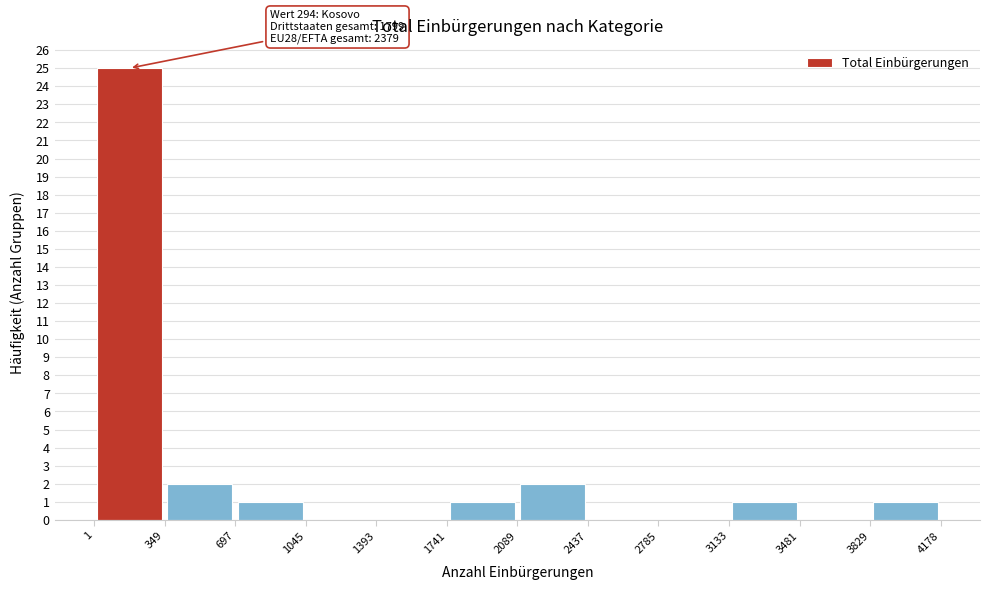

Which range on the x-axis has the tallest bar?

1 to 349